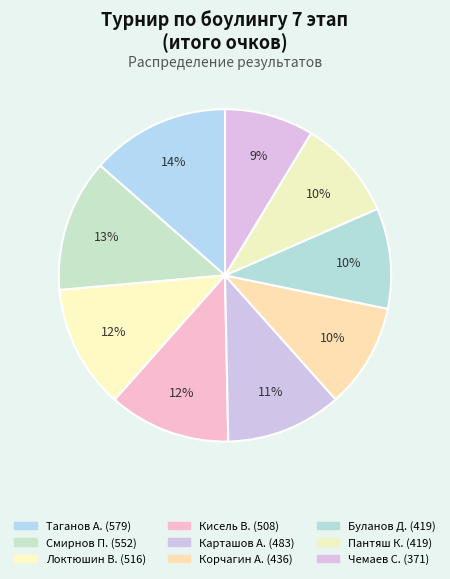

To the nearest percent, what is the difference between the largest and smallest slice percentages?

5%